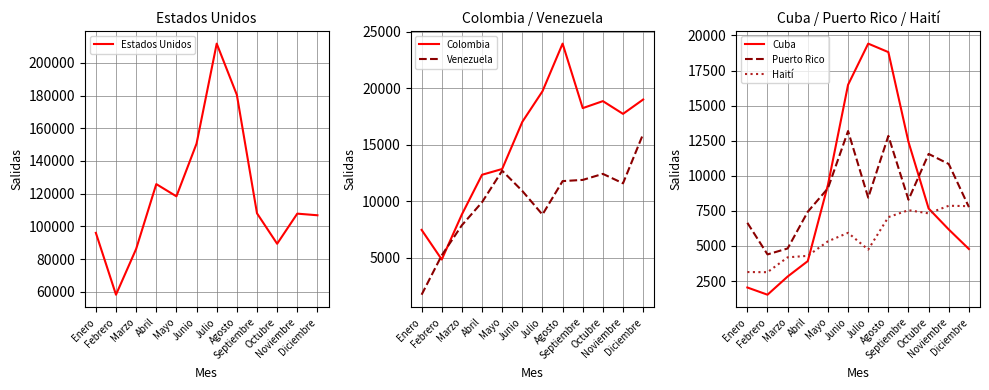

At which category does Estados Unidos reach its first local peak?

Abril